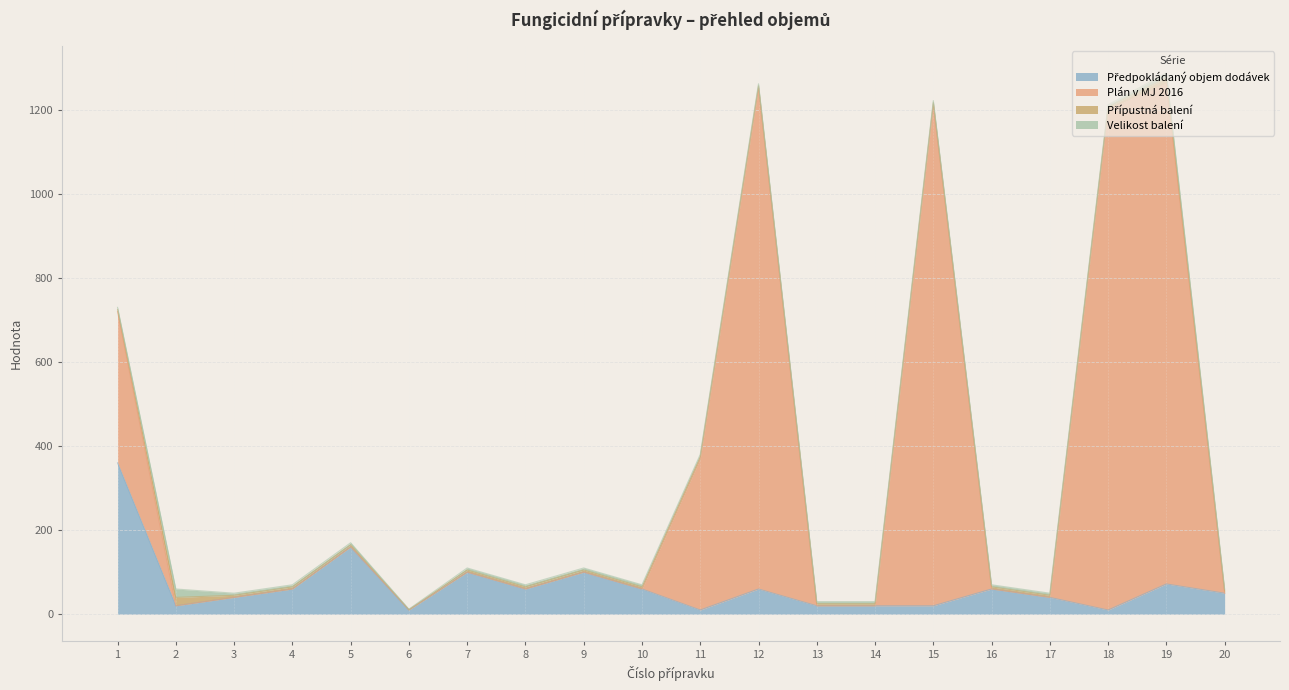

Which category has the highest value across all series?

19